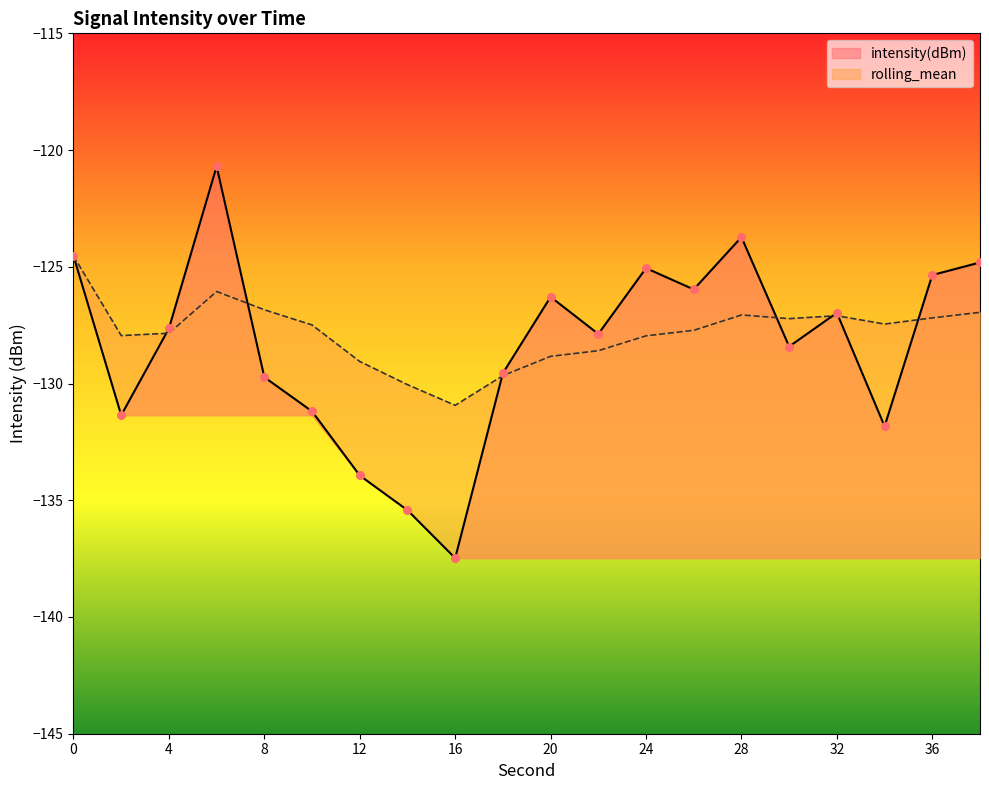

Is the value of rolling_mean at 14 greater than the value of intensity(dBm) at 20?

No